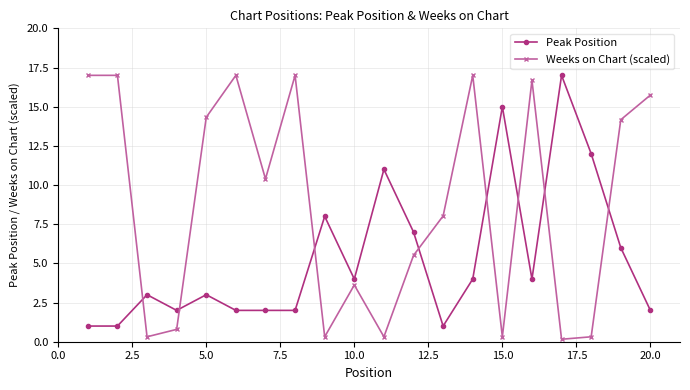

What is the sum of all Weeks on Chart (scaled) values?

176.0